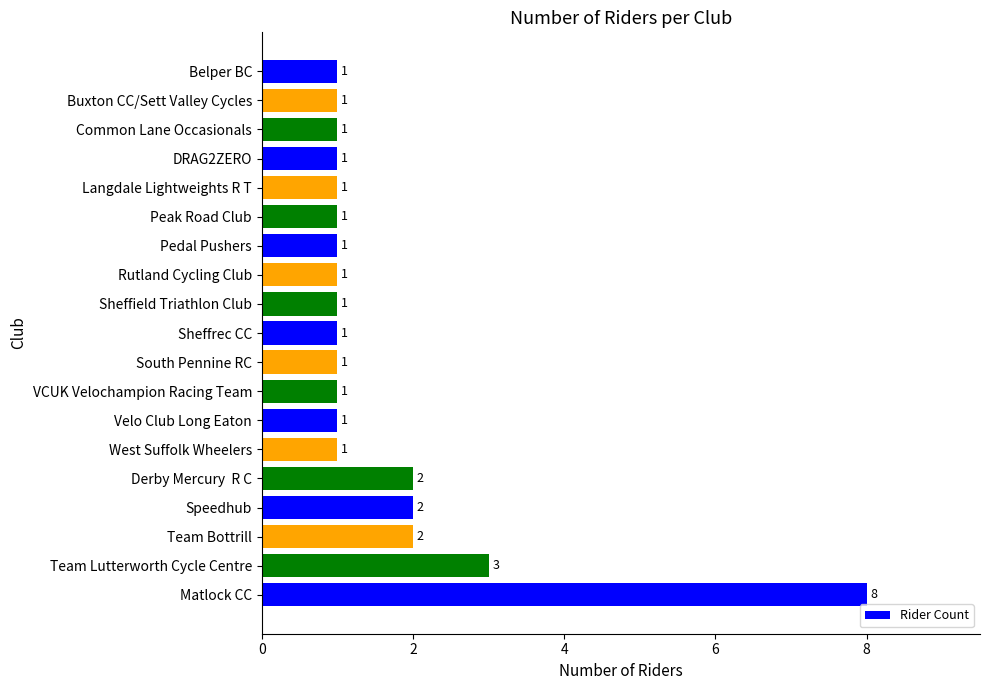

What is the sum of the values at Pedal Pushers and Derby Mercury  R C?

3